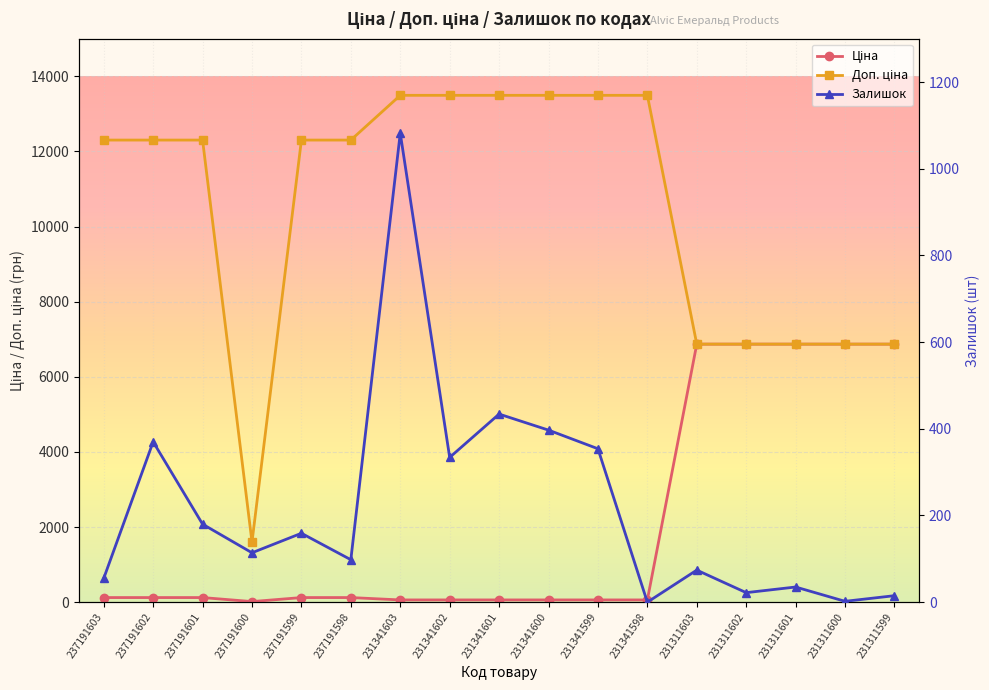

What are all the series names shown in the legend?

Ціна, Доп. ціна, Залишок